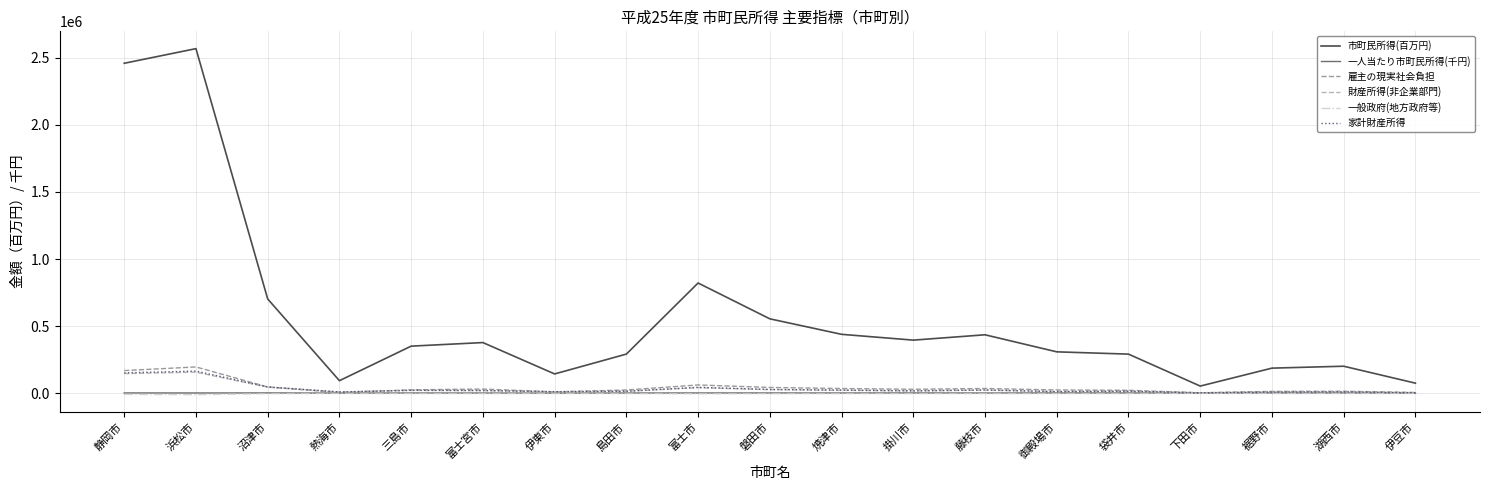

Which category has the highest value across all series?

浜松市